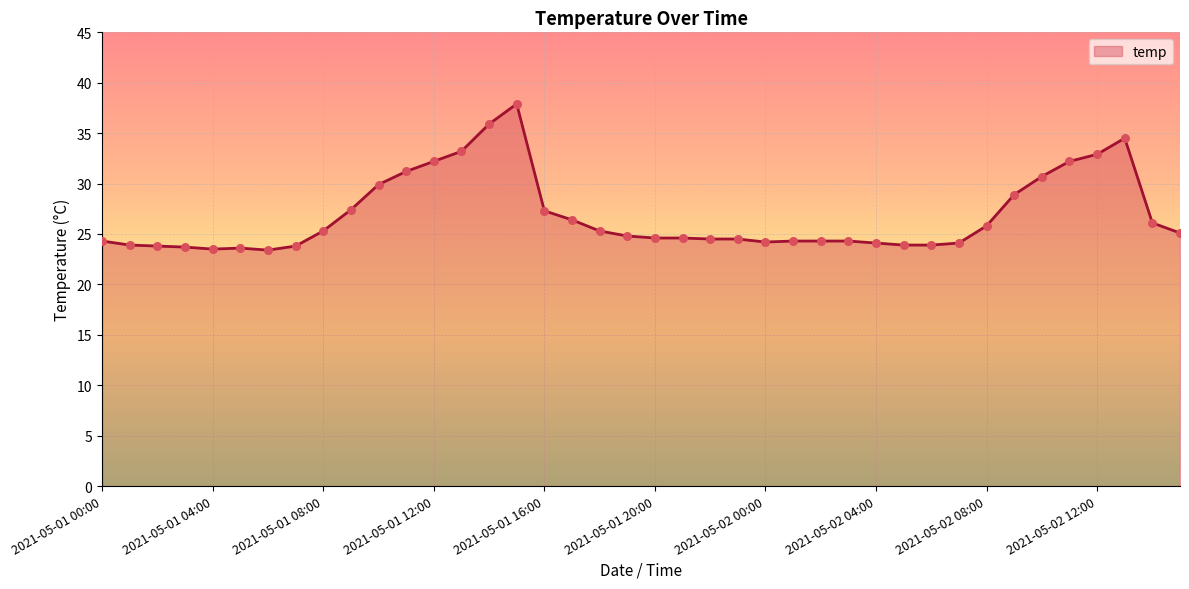

What is the minimum value shown in the chart?

23.4